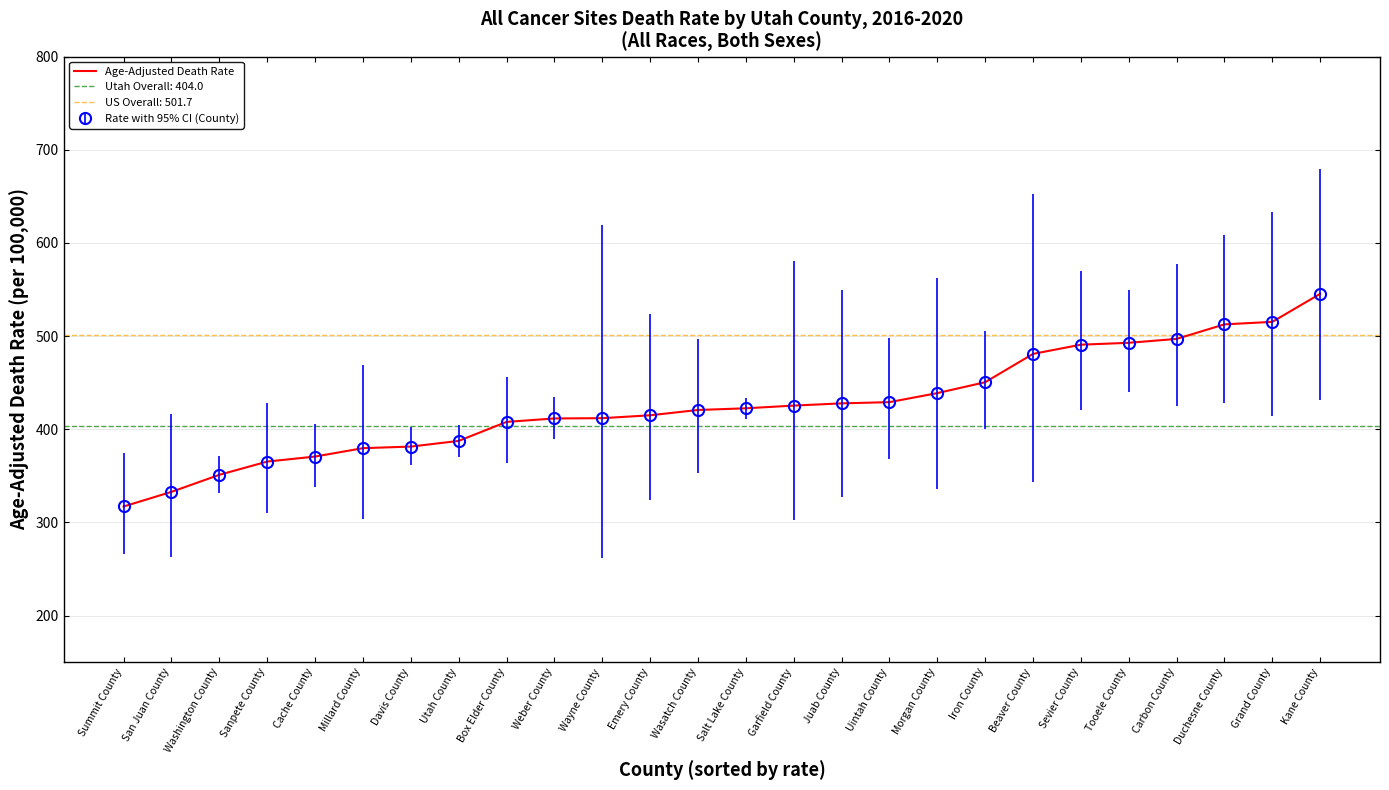

Where is the data nearest to the value 431?

Uintah County